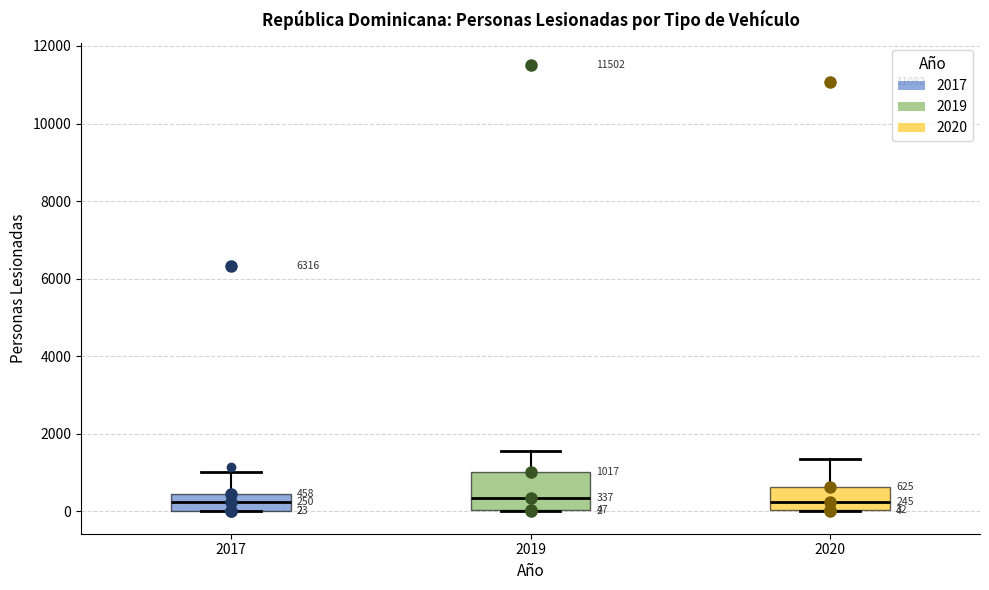

Comparing the boxes themselves (not the whiskers), which one is the tallest?

2019